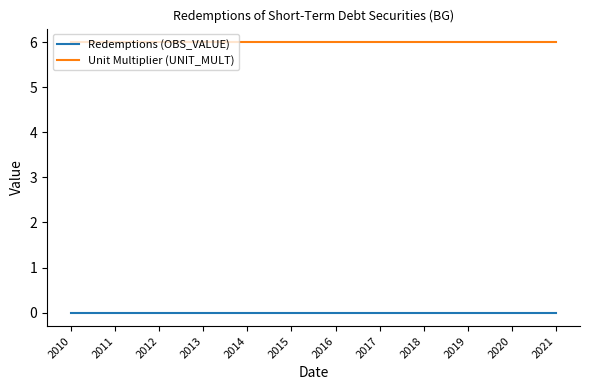

Rank the series at 2014 from highest to lowest value.

Unit Multiplier (UNIT_MULT), Redemptions (OBS_VALUE)